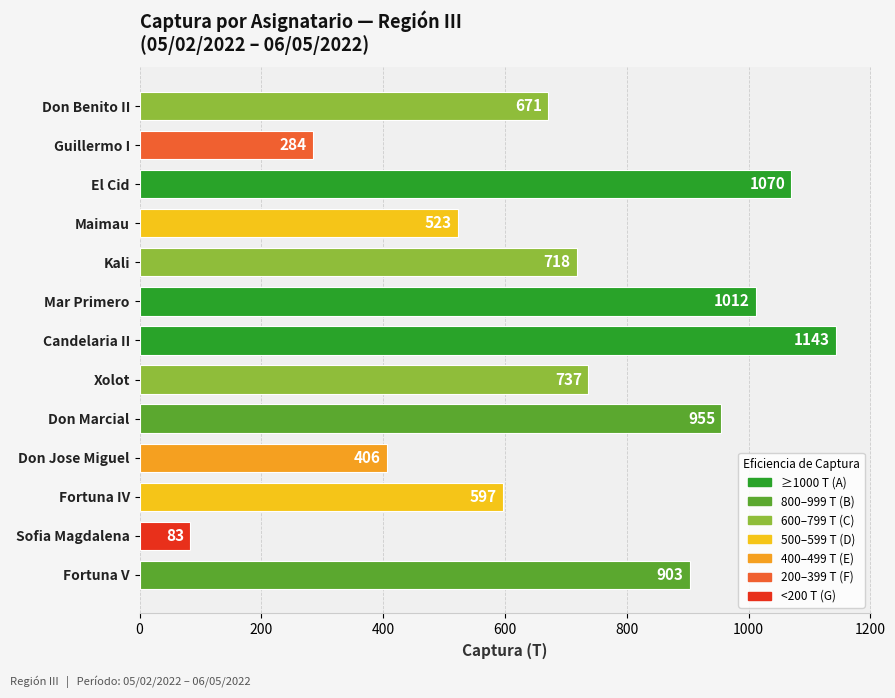

List the labels in order of value, smallest first.

Sofia Magdalena, Guillermo I, Don Jose Miguel, Maimau, Fortuna IV, Don Benito II, Kali, Xolot, Fortuna V, Don Marcial, Mar Primero, El Cid, Candelaria II